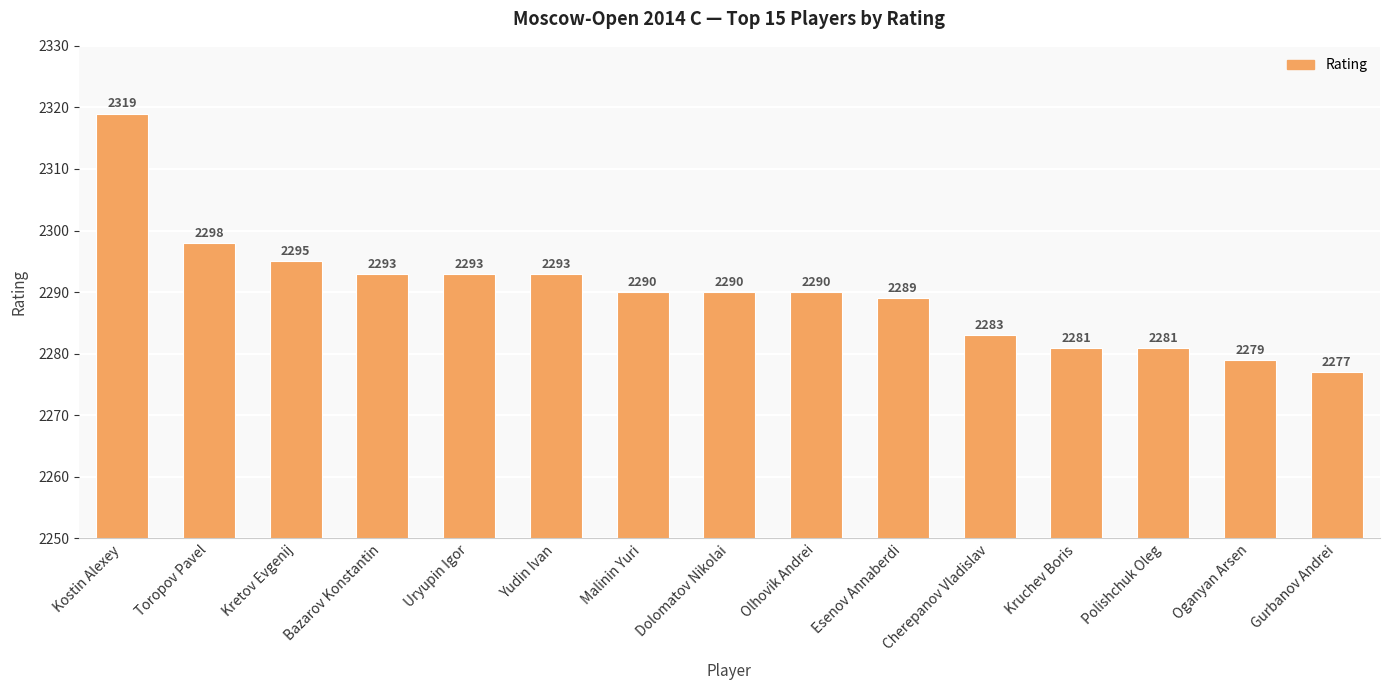

What is the label of the 6th bar from the left?

Yudin Ivan